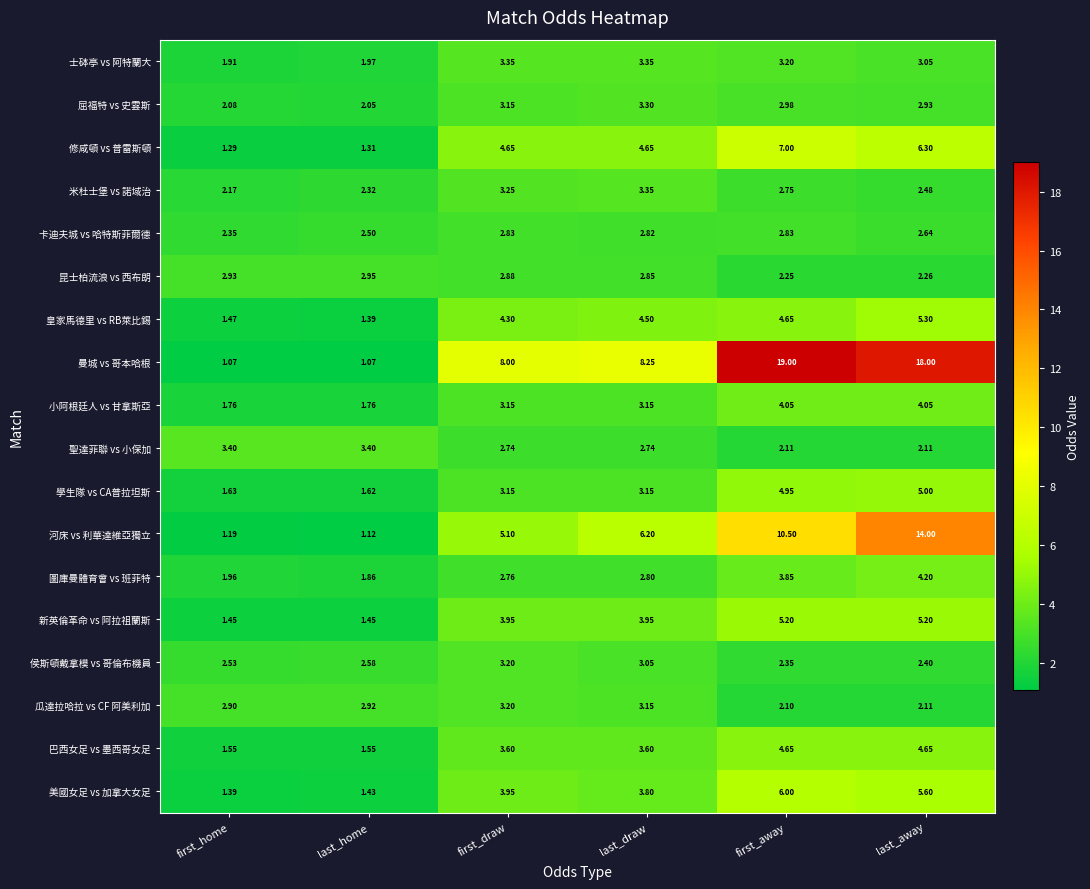

Which series changed the most between first_home and first_away?

曼城 vs 哥本哈根